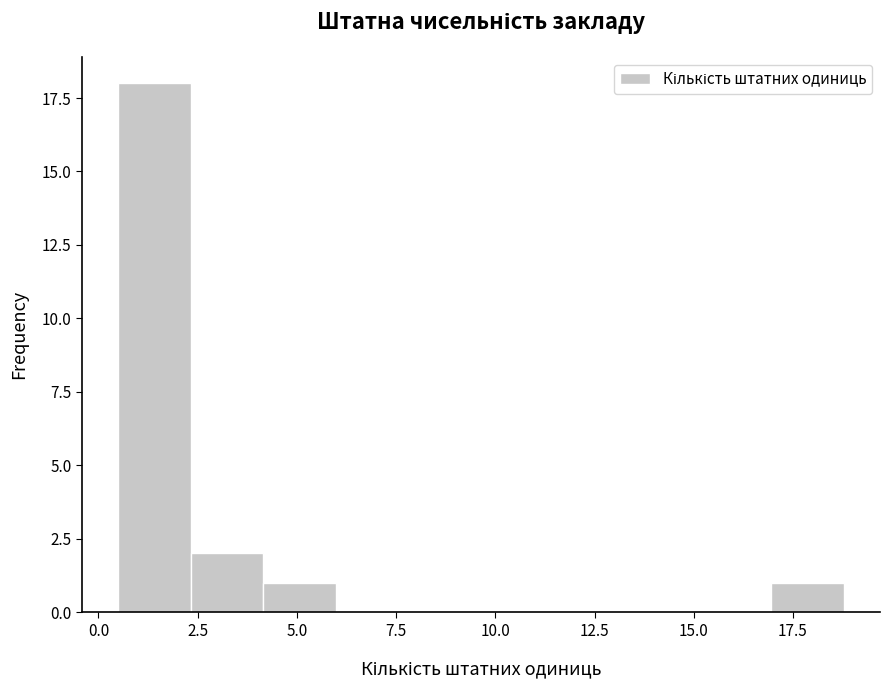

Read against the x-axis, roughly where is the centre of the tallest bar?

1.5